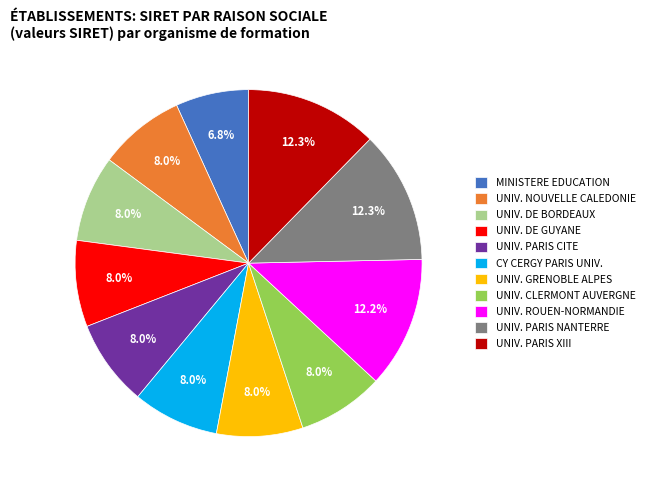

How much of the chart is everything except UNIV. DE GUYANE?

92.0%